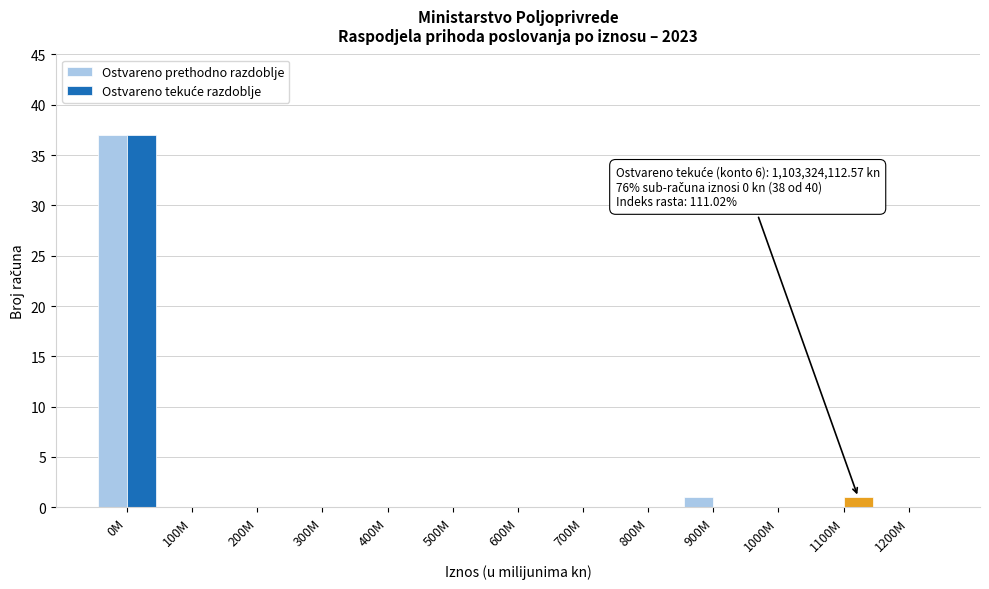

At which category is the sum across all series the highest?

0M